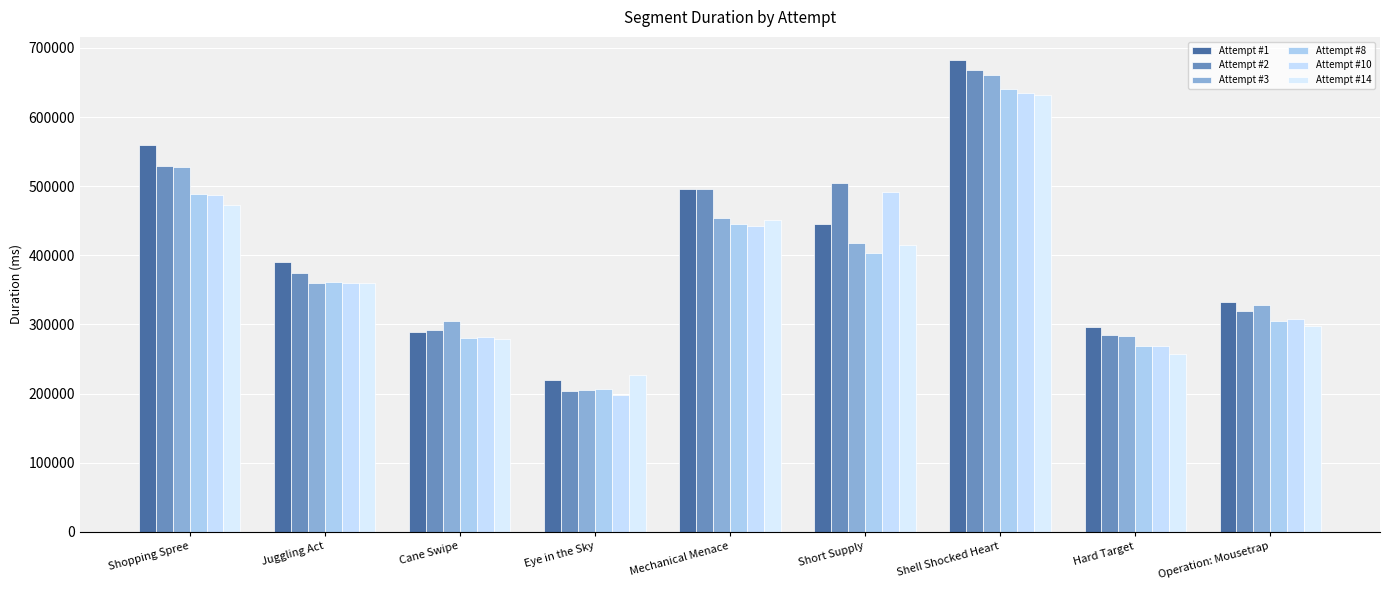

Rank the series at Cane Swipe from highest to lowest value.

Attempt #3, Attempt #2, Attempt #1, Attempt #10, Attempt #8, Attempt #14